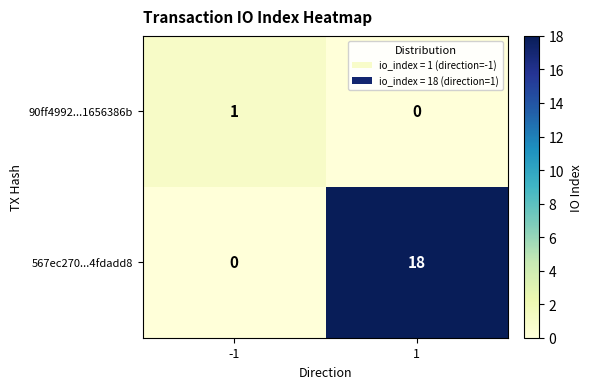

List the series in order of their peak value, lowest first.

90ff4992...1656386b, 567ec270...4fdadd8